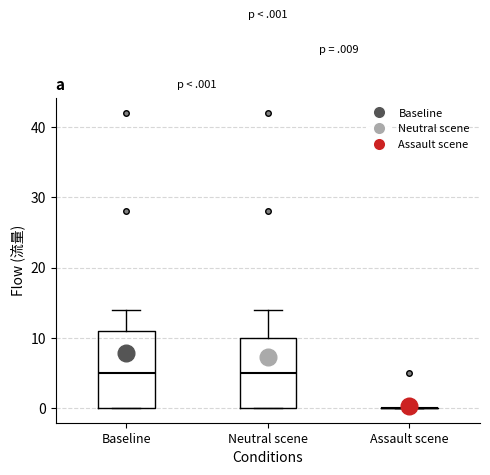

Reading left to right, read every box against the y-axis: the position of its median line, the range the box covers, and the ends of its whiskers. The values are not printed on the chart, so give them approximately, as read against the axis.

Baseline: median 5, box 0 to 11, whiskers 0 to 14
Neutral scene: median 5, box 0 to 10, whiskers 0 to 14
Assault scene: box collapsed to a line at 0, whiskers 0 to 0